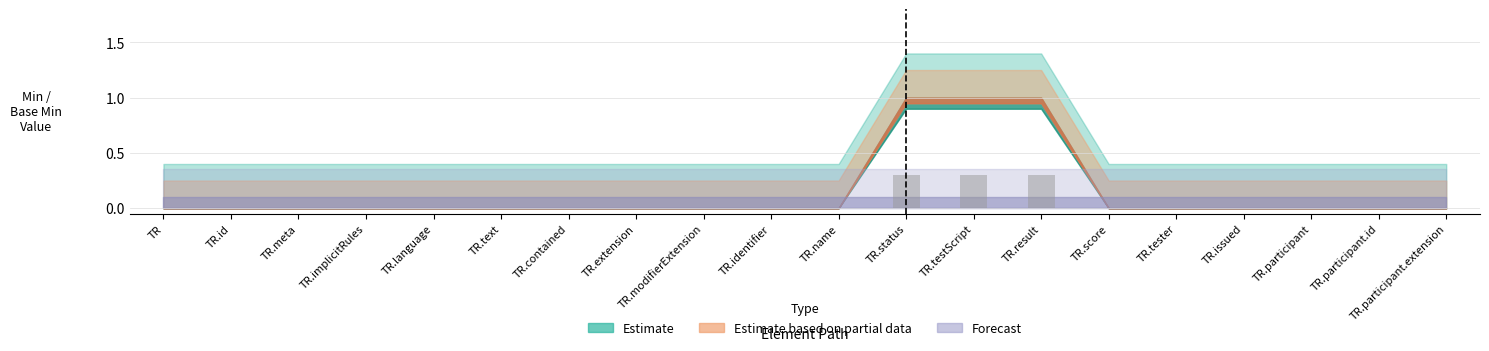

True or false: the data shows 0.0 at TR.participant.

True